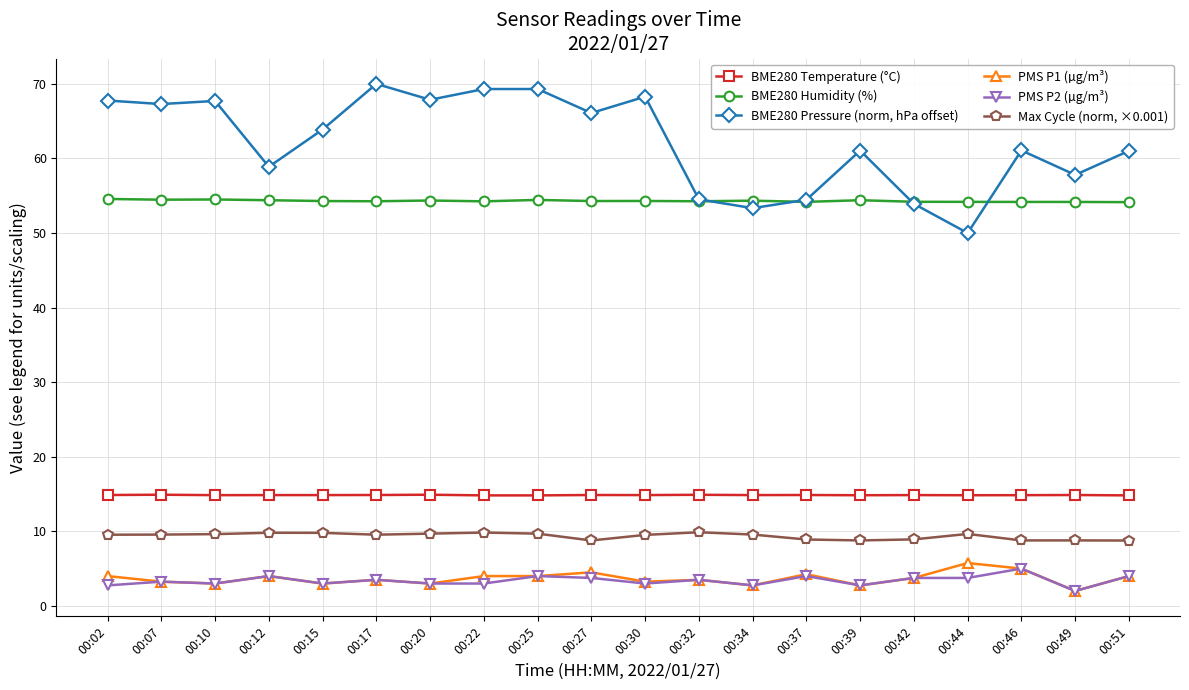

True or false: PMS P2 (µg/m³) has more than 2 interior local peaks.

True